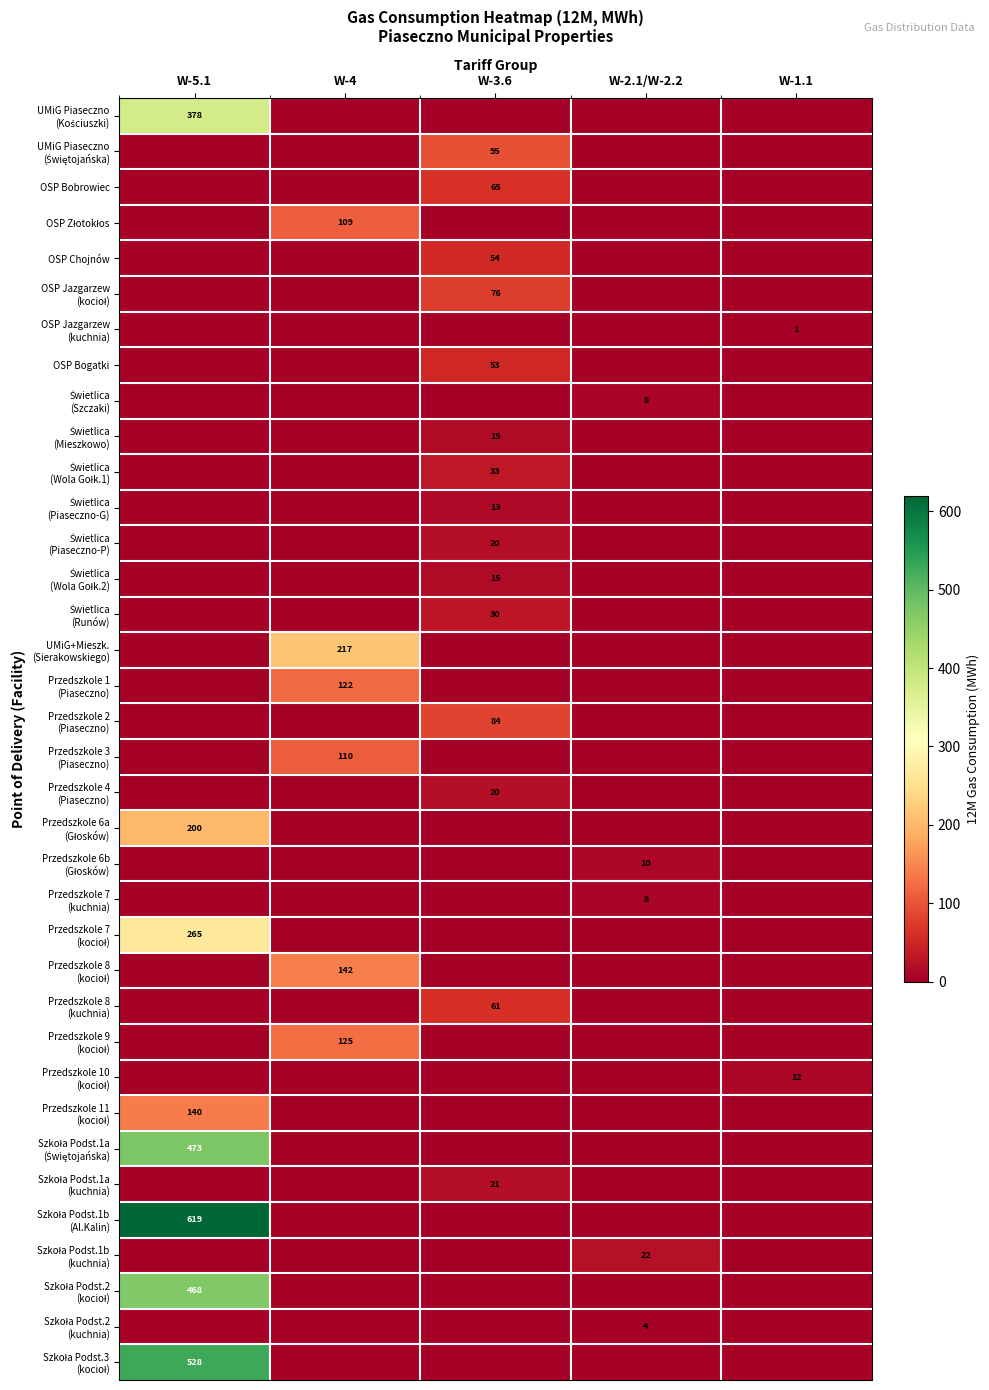

How many distinct data groups are displayed?

36